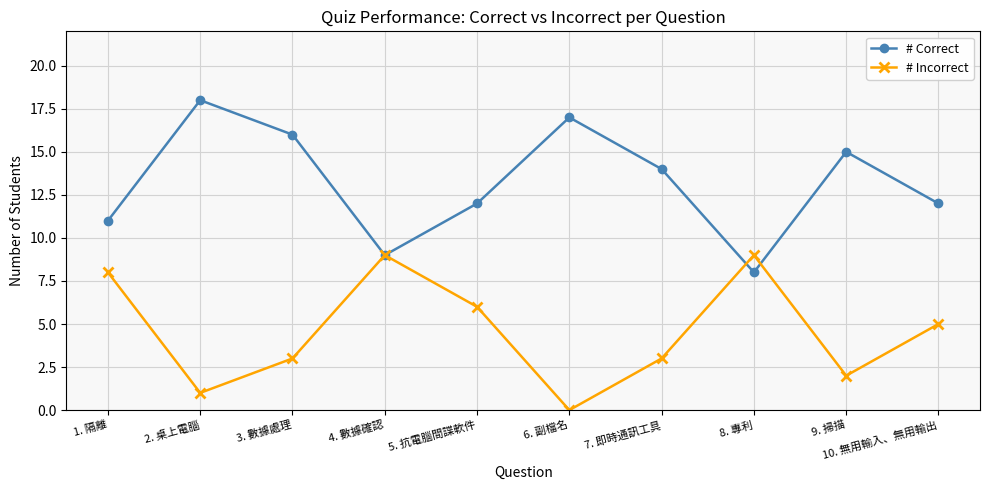

Is it true that # Incorrect equals 9 at 8. 專利?

True